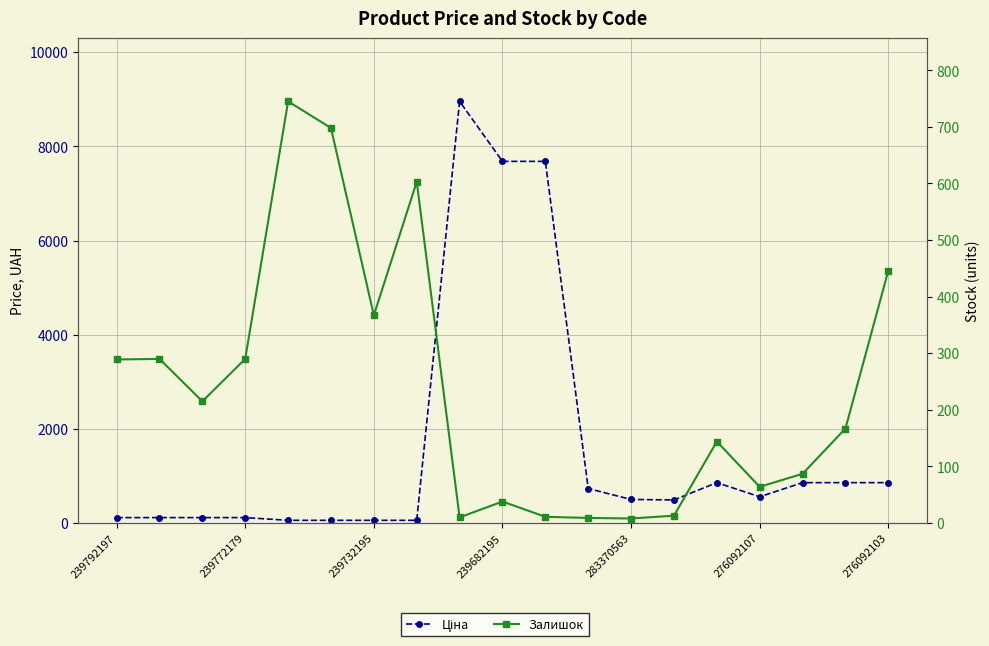

Reading right to left, what are all the values shown in this chart?

Ціна: 857.9	857.9	857.9	557.6	857.9	490.8	500.5	732.5	7680.9	7680.9	8955.1	57.7	57.7	57.7	57.7	115.4	115.4	115.4	115.4
Залишок: 446.0	167.0	87.0	64.0	144.0	13.0	8.0	9.0	11.0	38.0	10.0	603.0	367.0	698.0	745.0	290.0	215.0	290.0	289.0